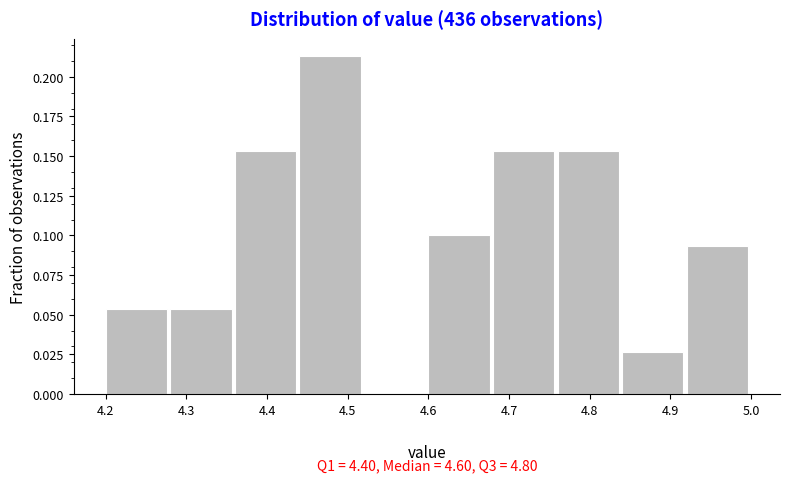

Over which range of the x-axis is the bar tallest?

4.44 to 4.52